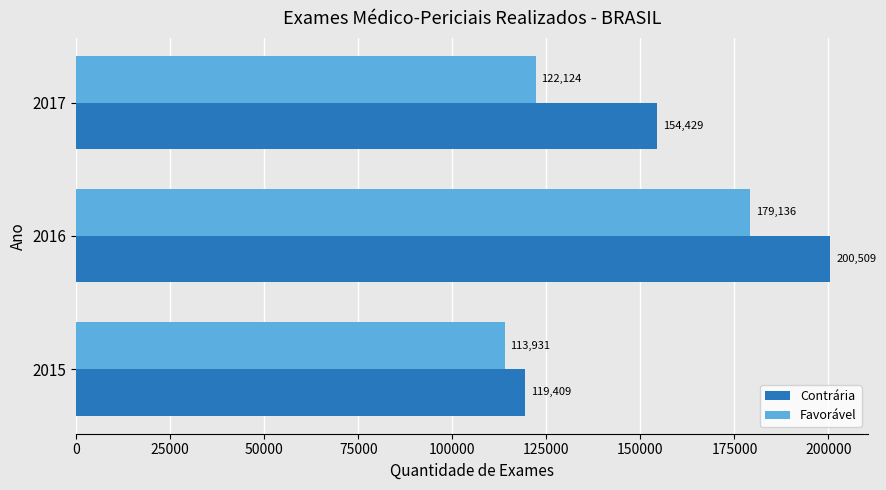

At which label does Contrária reach its minimum?

2015